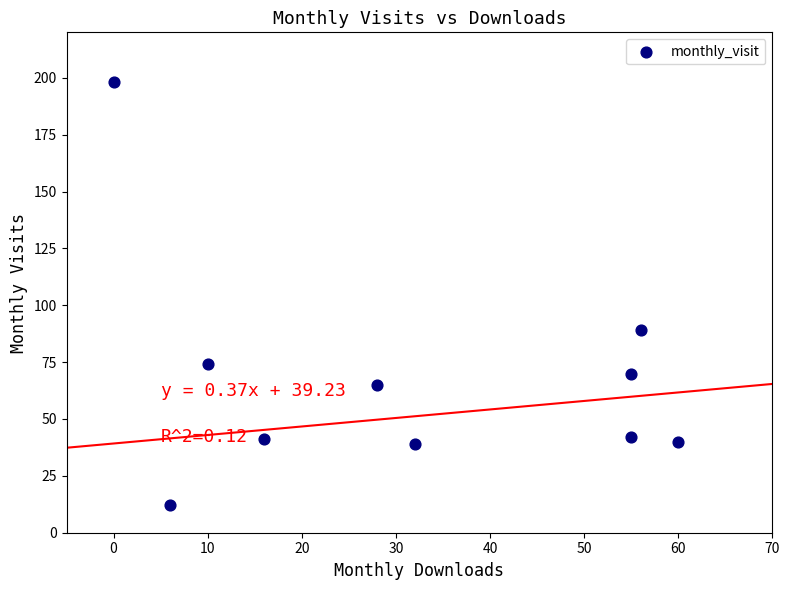

What is the average Y value?

67